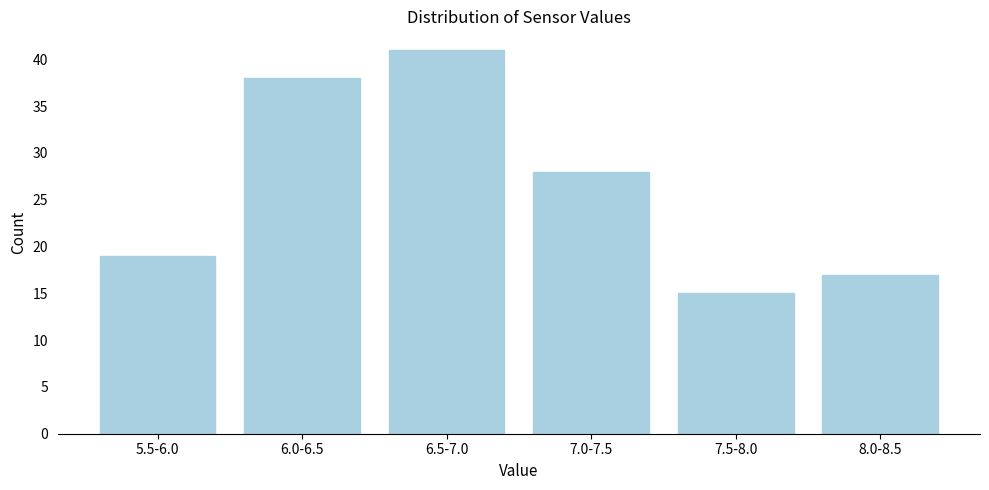

Reading right to left, transcribe all the data shown in this chart.

8.0-8.5=17	7.5-8.0=15	7.0-7.5=28	6.5-7.0=41	6.0-6.5=38	5.5-6.0=19